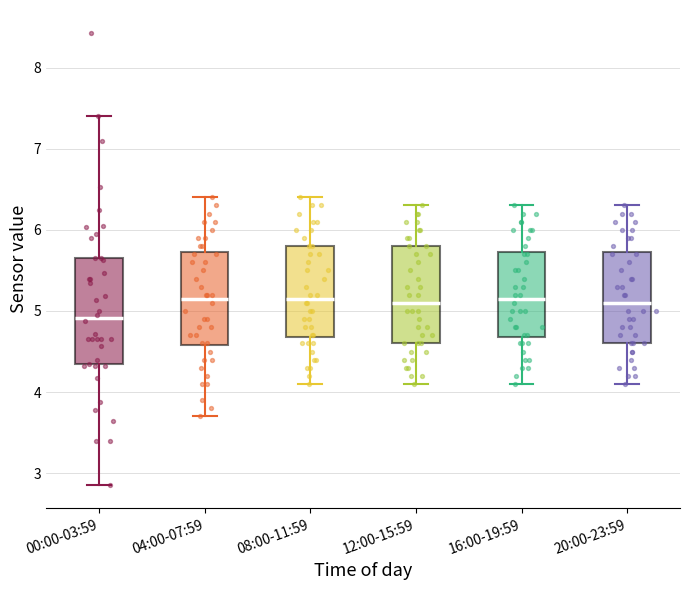

Reading left to right, transcribe this box plot: for each box, give where its median line is, the range the box spans, and where its two whiskers end, as read against the y-axis. The values are not printed on the chart, so give them approximately, as read against the axis.

00:00-03:59: median 4.9, box 4.3 to 5.7, whiskers 2.9 to 7.4
04:00-07:59: median 5.2, box 4.6 to 5.7, whiskers 3.7 to 6.4
08:00-11:59: median 5.2, box 4.7 to 5.8, whiskers 4.1 to 6.4
12:00-15:59: median 5.1, box 4.6 to 5.8, whiskers 4.1 to 6.3
16:00-19:59: median 5.2, box 4.7 to 5.7, whiskers 4.1 to 6.3
20:00-23:59: median 5.1, box 4.6 to 5.7, whiskers 4.1 to 6.3